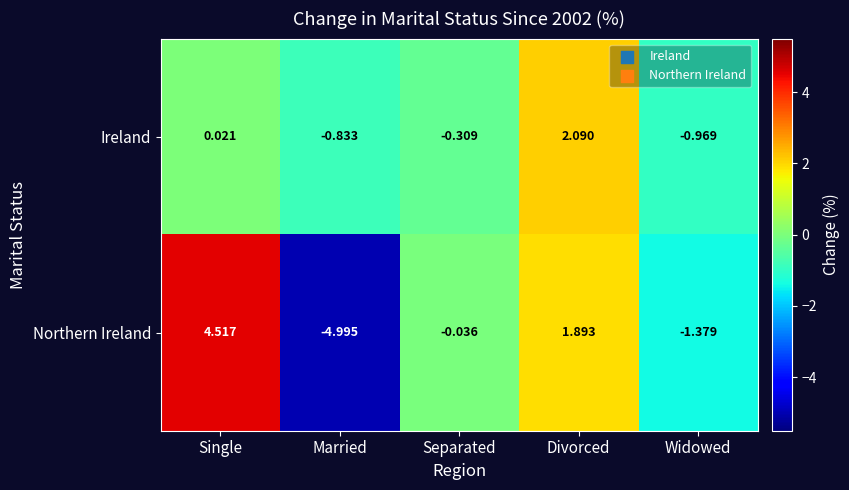

At which label does Ireland reach its peak?

Divorced